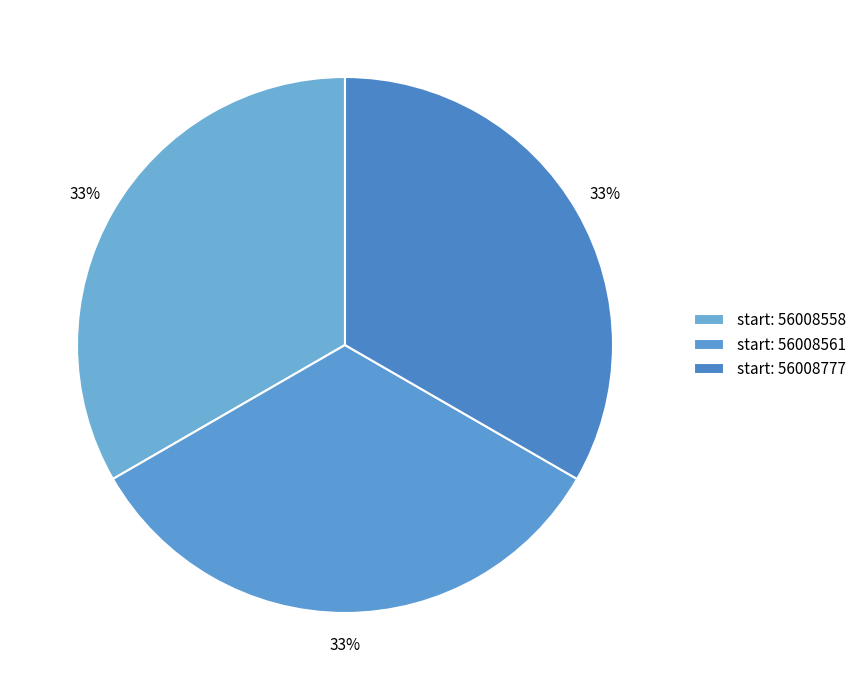

Count the number of slices in the pie.

3